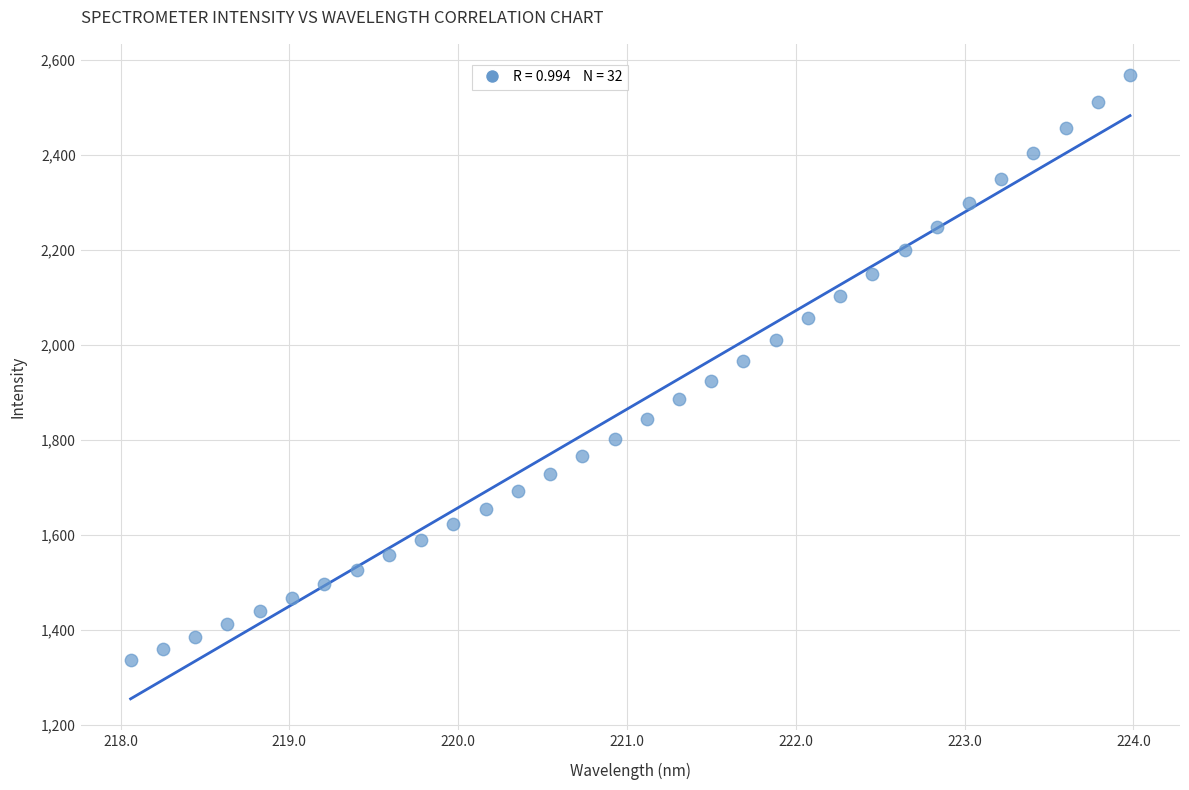

What is the range of Y values (max minus min)?

1232.7